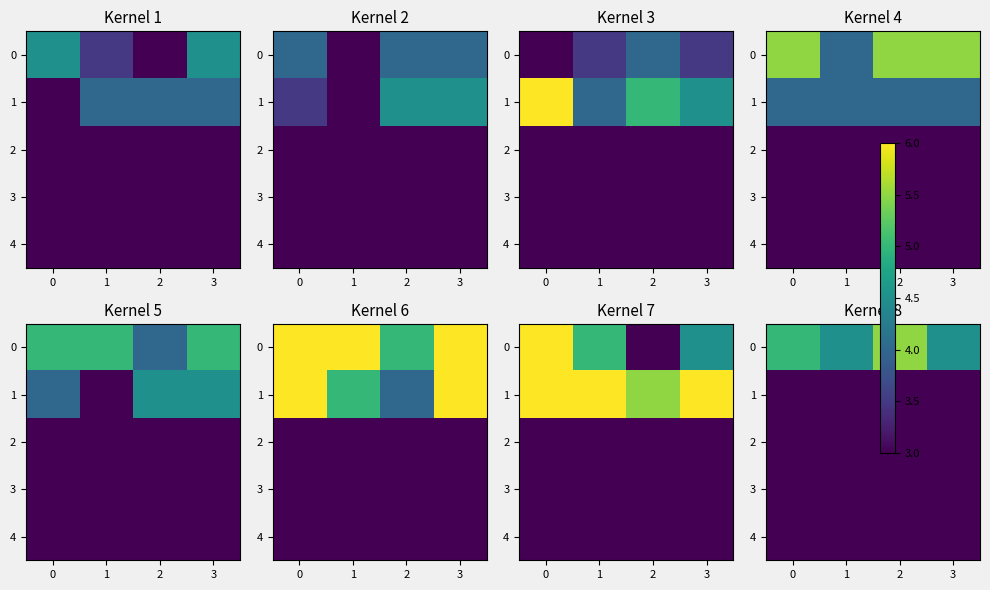

The value of 3 at 1 is 0.0. True or false?

True